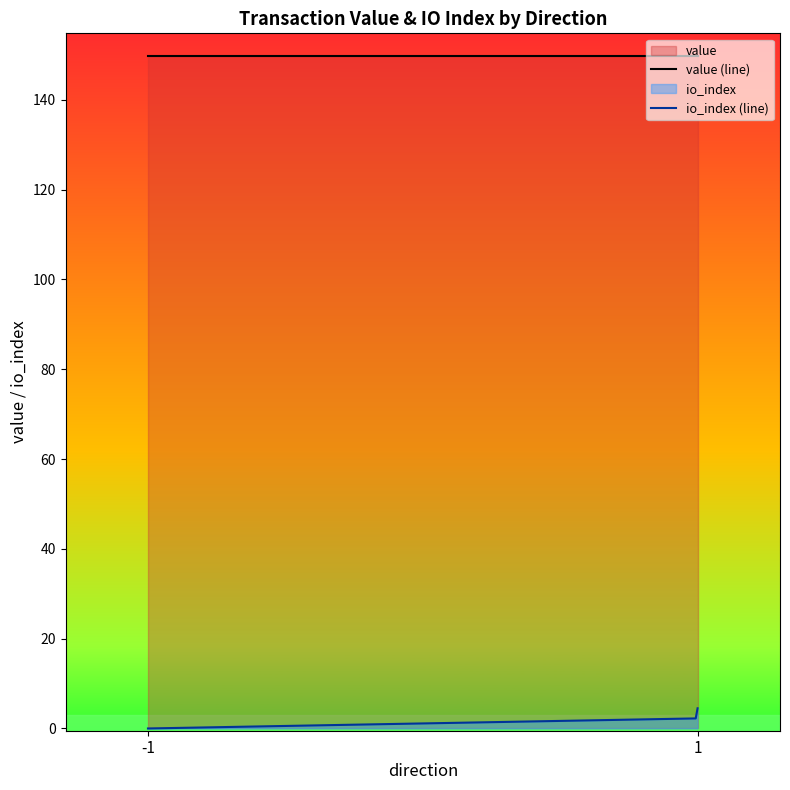

Reading right to left, transcribe all the data shown in this chart.

value: 149.8	149.8	149.8	149.8	149.8	149.8	149.8	149.8	149.8	149.8
io_index: 4.0	1.0	0.0	3.0	2.0	0.0	0.0	0.0	0.0	0.0